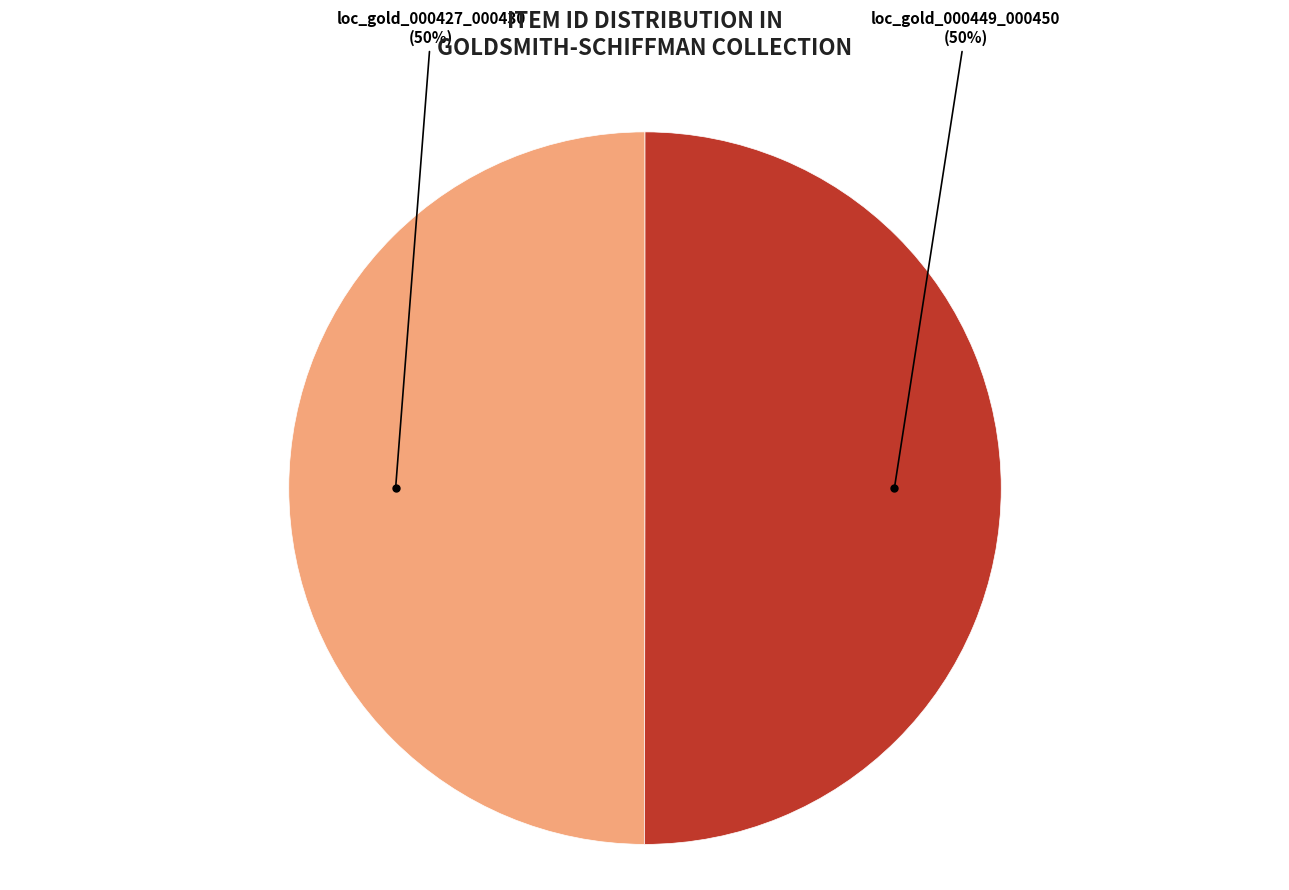

What percentage is the loc_gold_000449_000450 slice, to the nearest percent?

50%